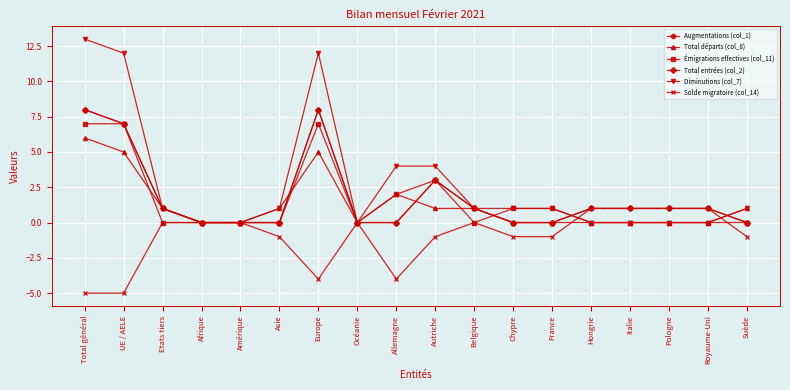

In Total départs (col_8), how many points are lower than both neighbors (excluding endpoints)?

1